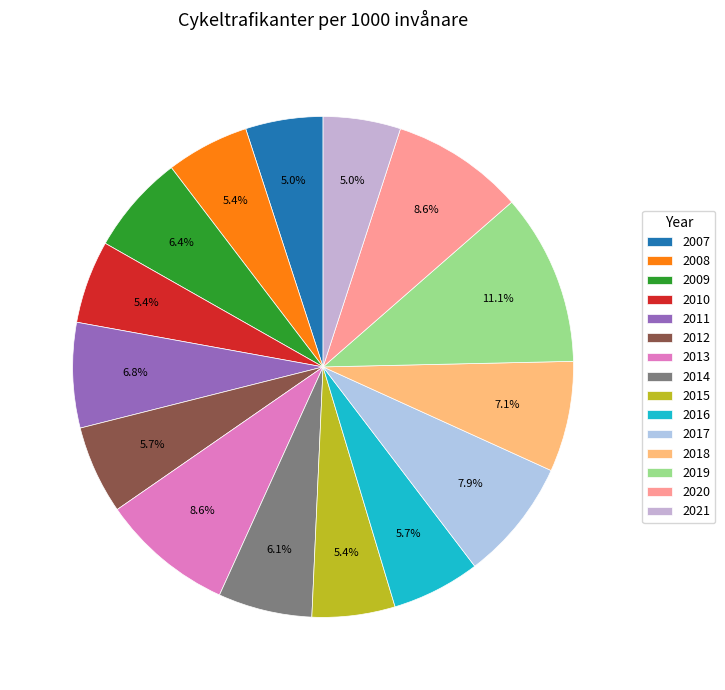

How many slices are in this pie chart?

15